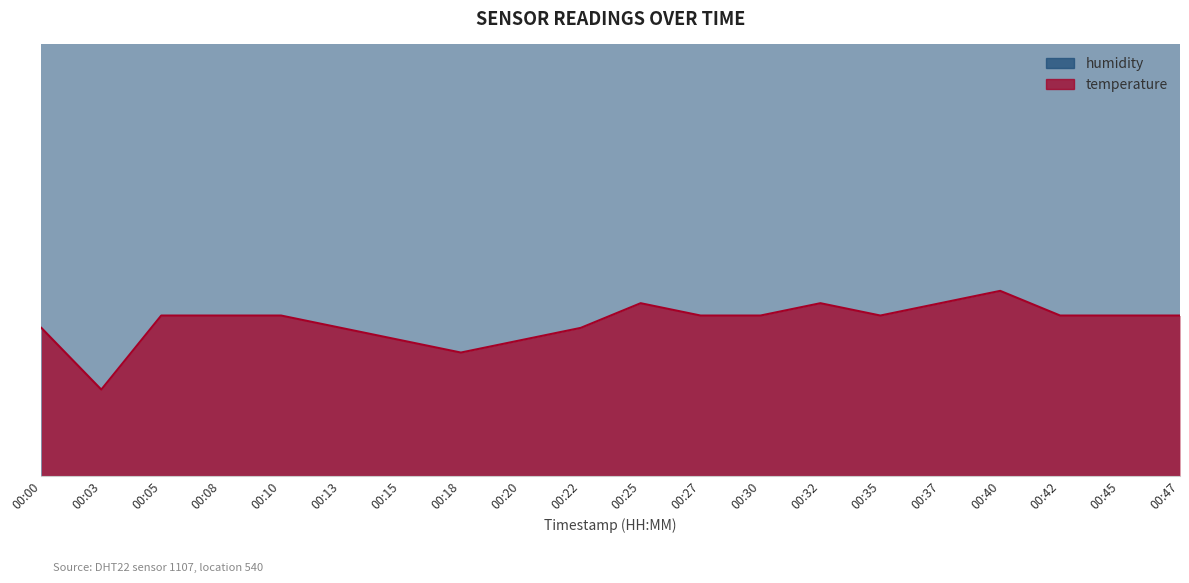

Rank the categories by value from highest to lowest.

00:40, 00:25, 00:32, 00:37, 00:05, 00:08, 00:10, 00:27, 00:30, 00:35, 00:42, 00:45, 00:47, 00:00, 00:13, 00:22, 00:15, 00:20, 00:18, 00:03